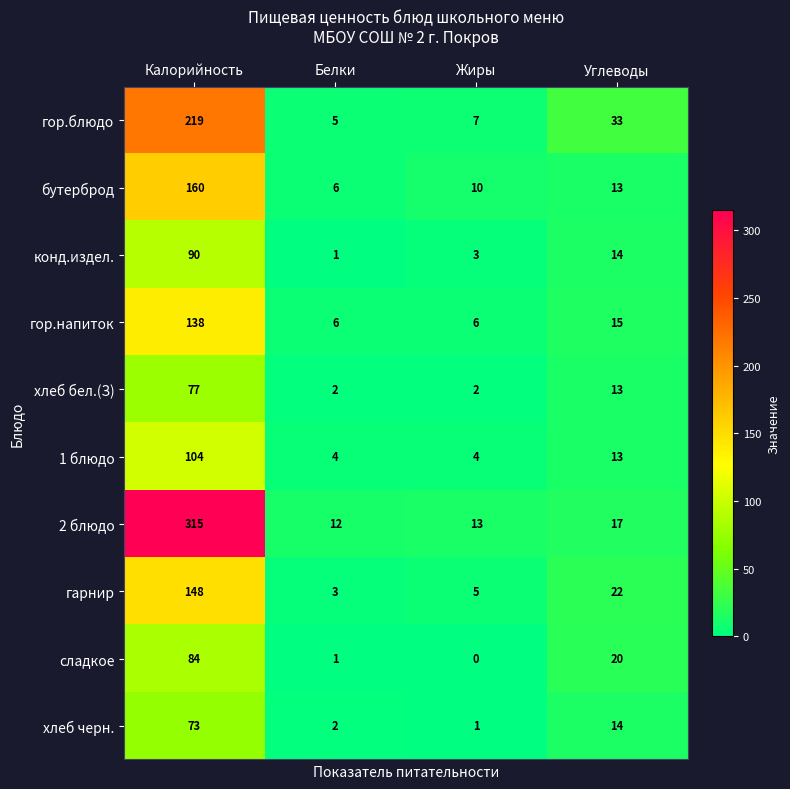

At which label does 2 блюдо first exceed 17?

Калорийность